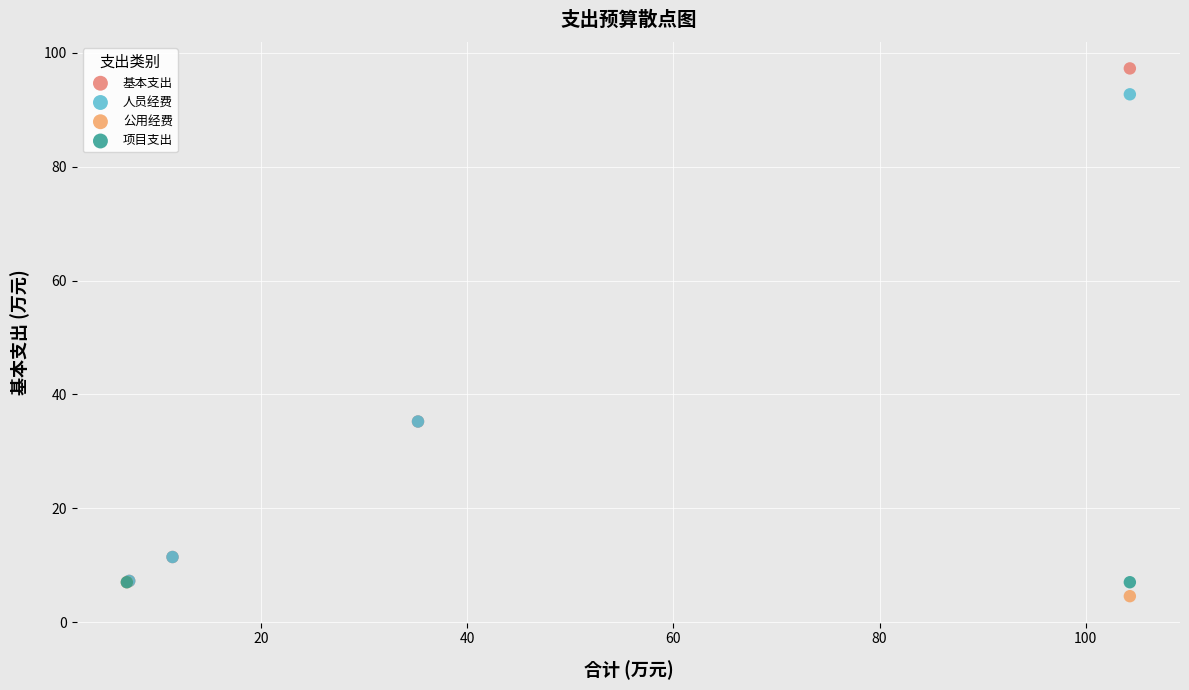

What are all the series names shown in the legend?

基本支出, 人员经费, 公用经费, 项目支出